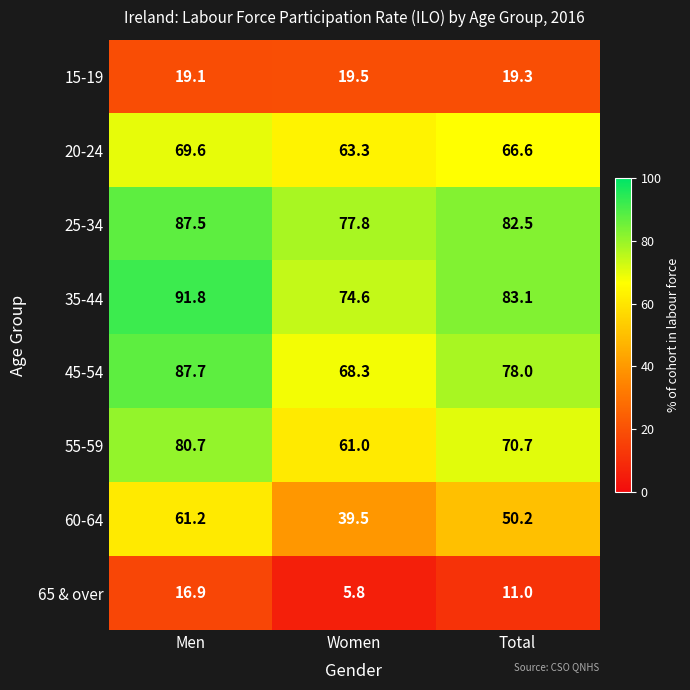

Which series has the widest spread of values?

60-64